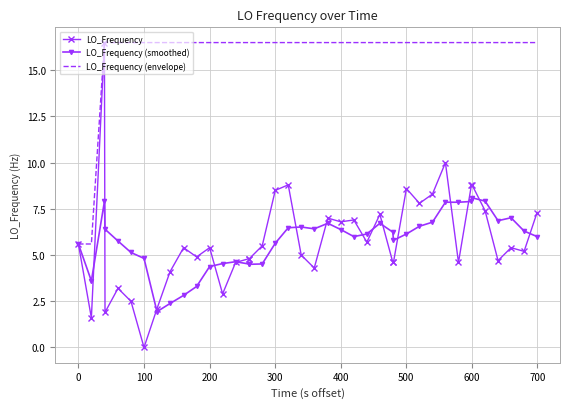

What is the average value of the LO_Frequency (smoothed) series?

5.8